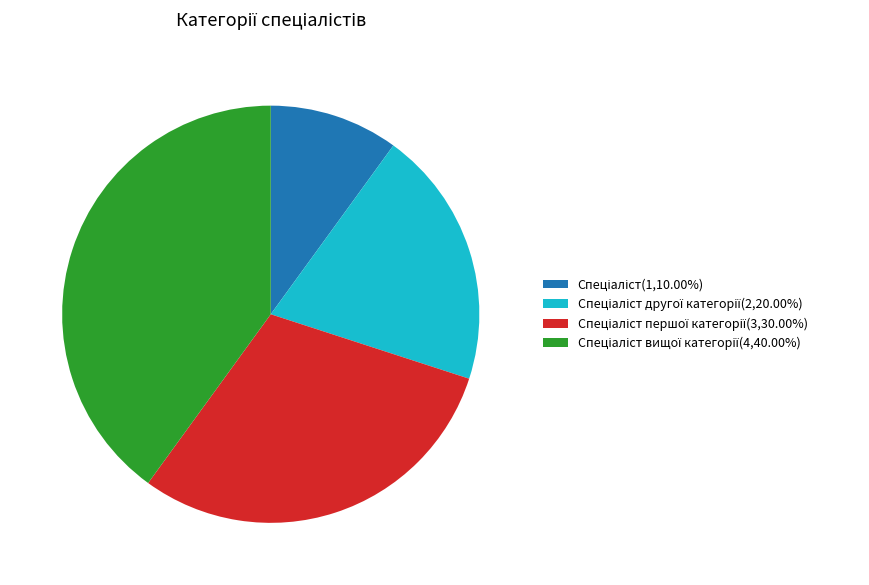

Does any single category account for the majority?

No